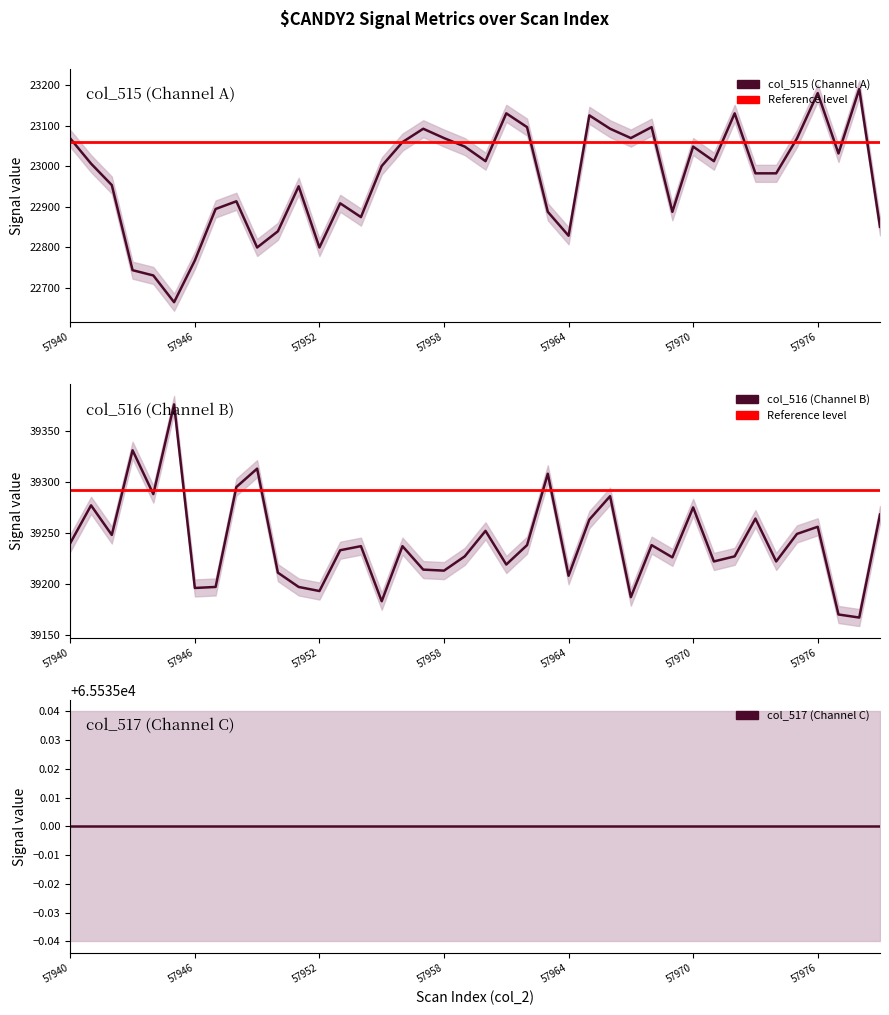

True or false: col_516 has more than 2 points higher than both neighbors.

True